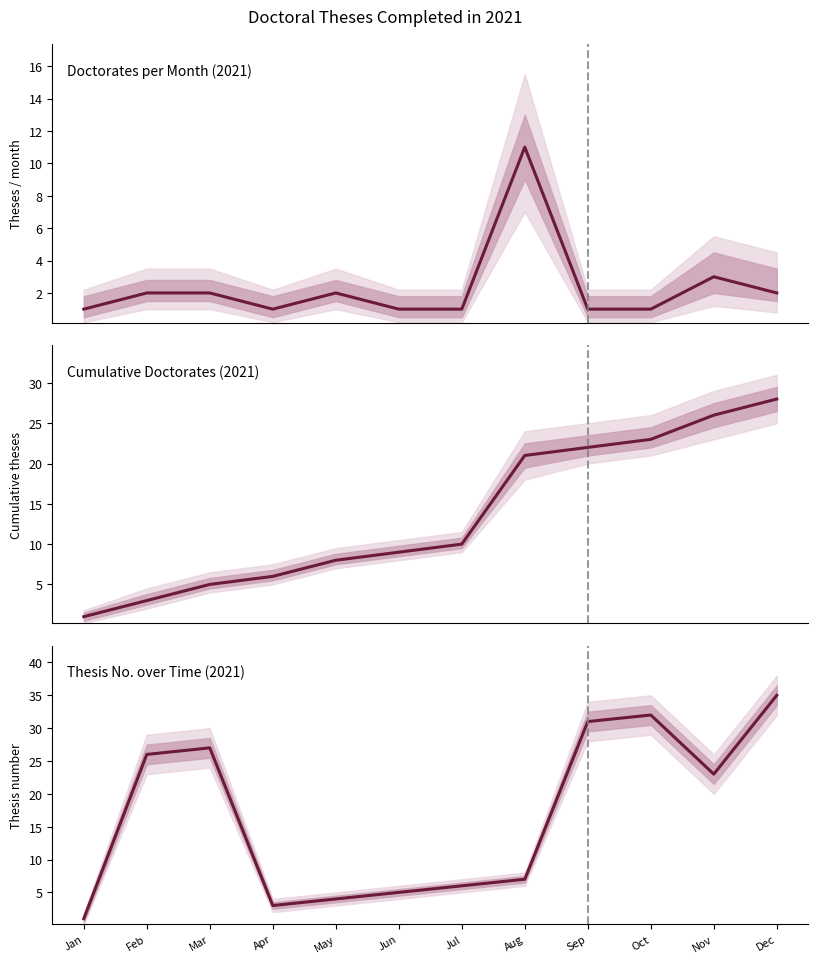

What value does the Thesis No. over Time (2021) series have at Apr?

3